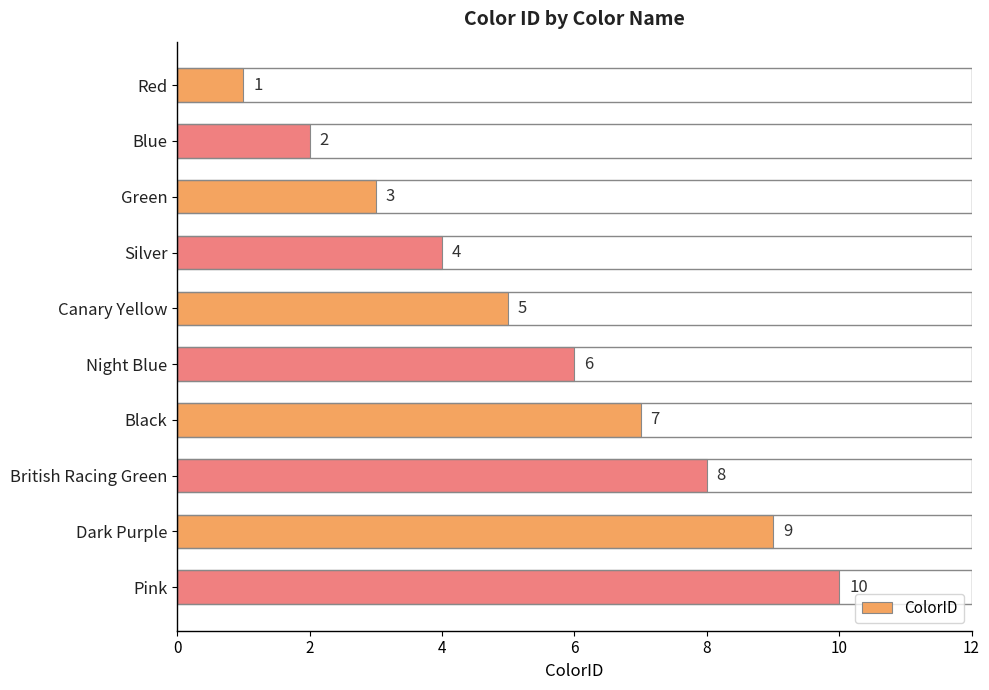

List the labels in order of value, smallest first.

Red, Blue, Green, Silver, Canary Yellow, Night Blue, Black, British Racing Green, Dark Purple, Pink